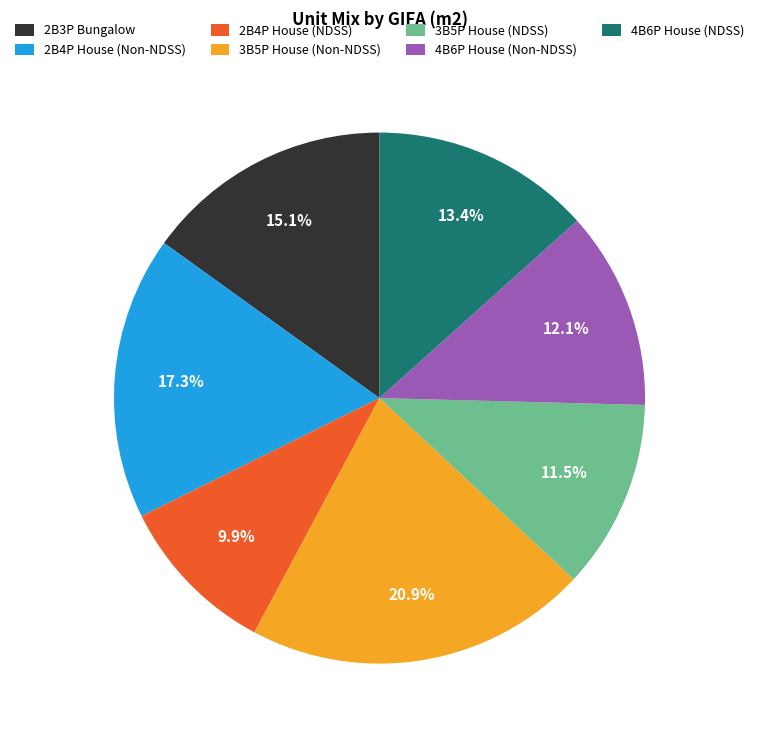

Is the sum of 2B3P Bungalow and 4B6P House (Non-NDSS) greater than half?

No